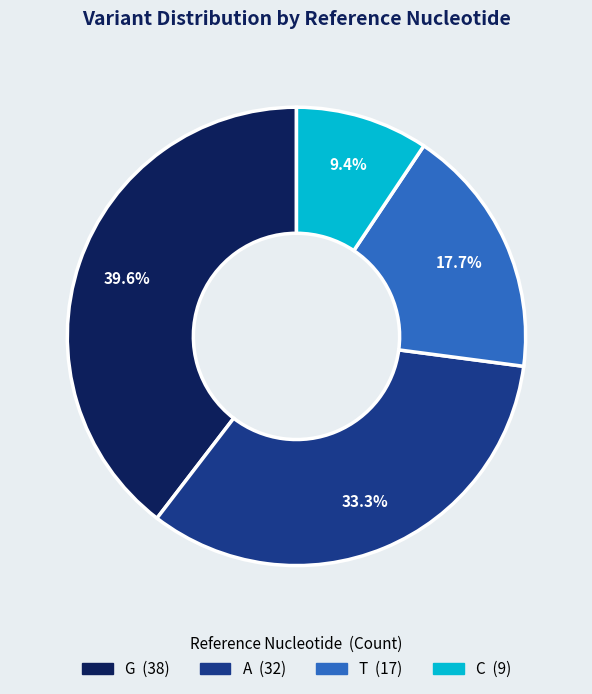

Which category has the biggest portion of the pie?

G